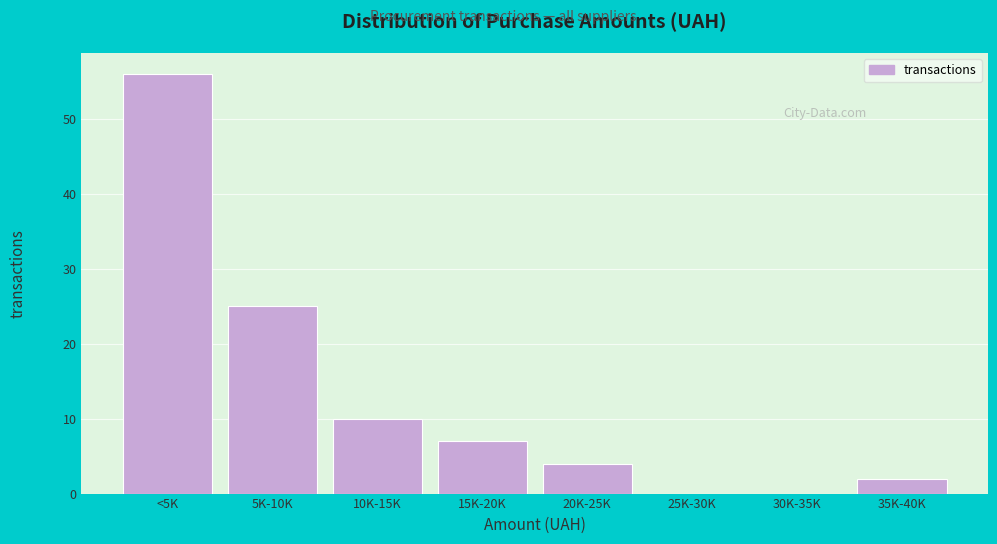

Reading left to right, what are all the values shown in this chart?

<5K=56	5K-10K=25	10K-15K=10	15K-20K=7	20K-25K=4	25K-30K=0	30K-35K=0	35K-40K=2